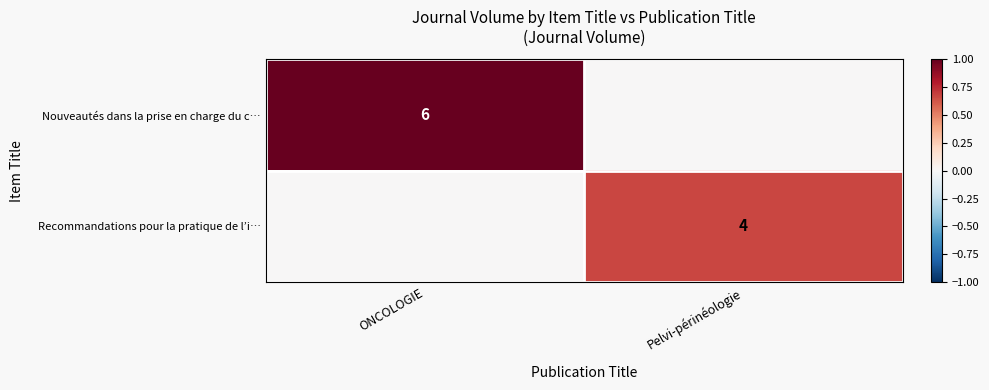

Is it true that Nouveautés dans la prise en charge du c… equals 2 at ONCOLOGIE?

False